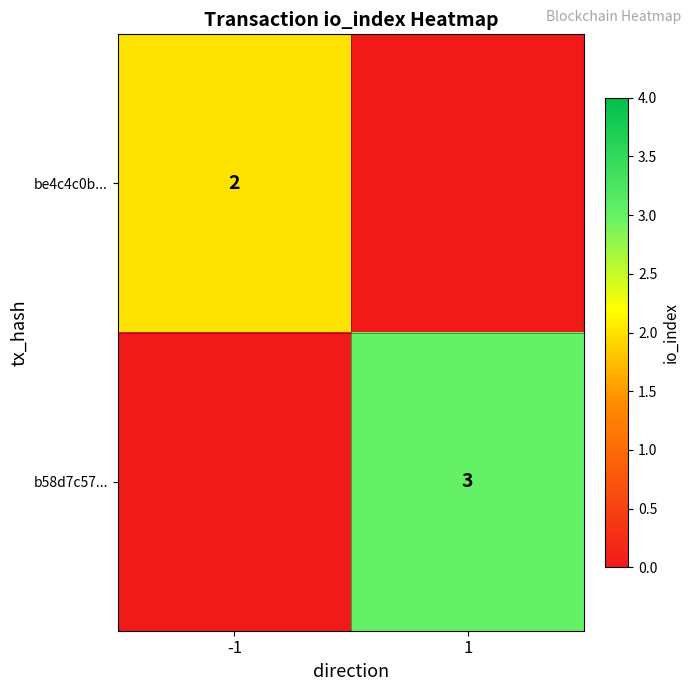

Is it true that b58d7c57... equals 1 at 1?

False